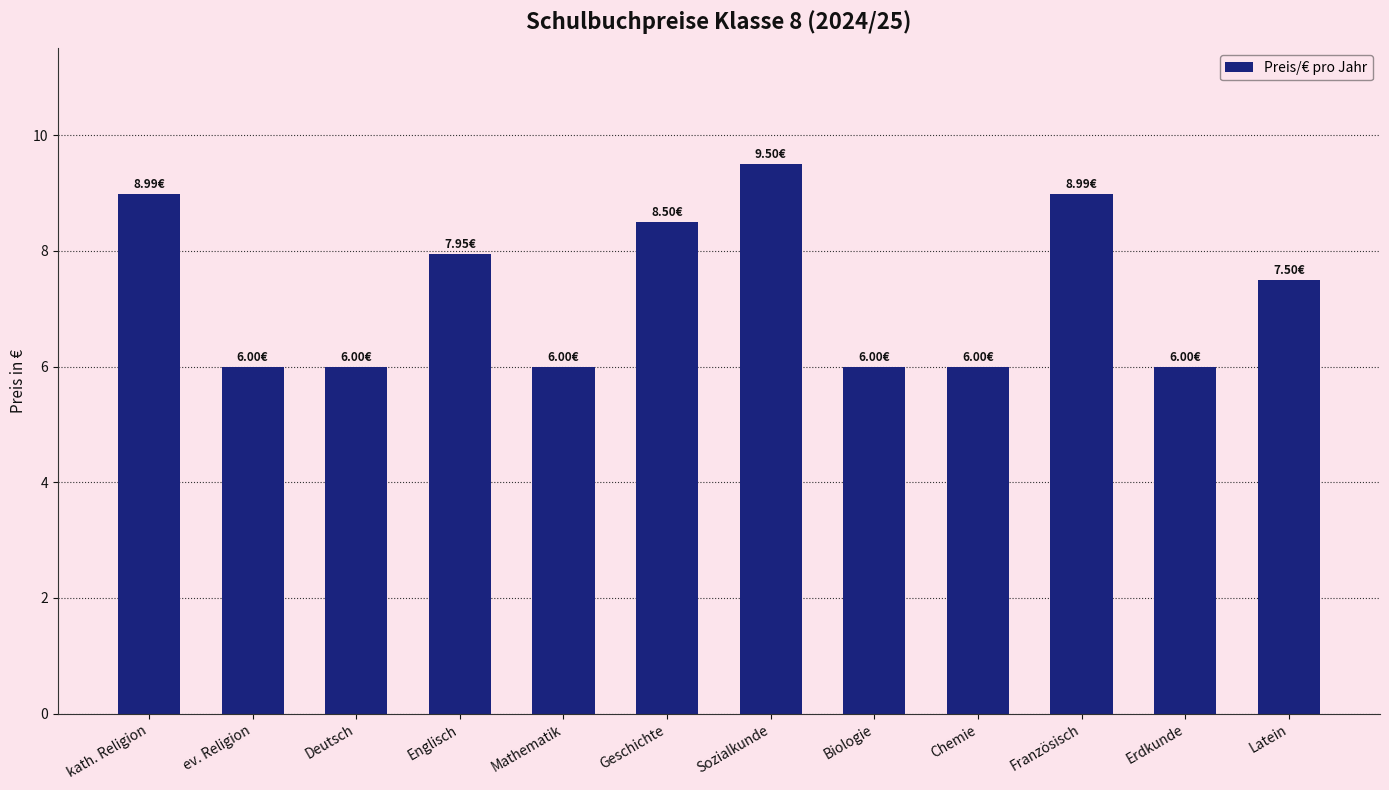

Between Französisch and Chemie, which is larger?

Französisch